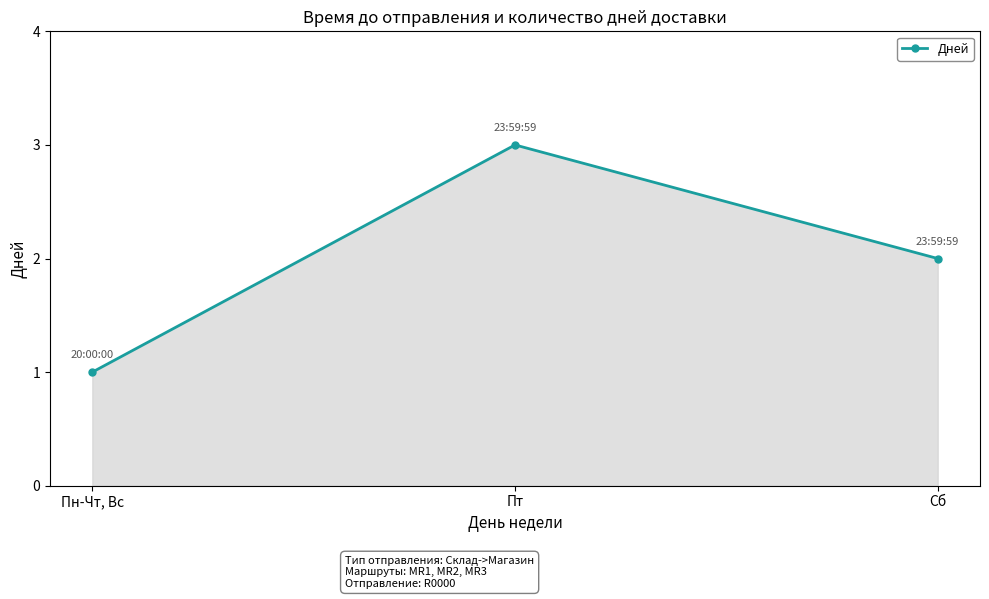

Reading right to left, list all the values displayed in this chart.

Сб=2	Пт=3	Пн-Чт, Вс=1